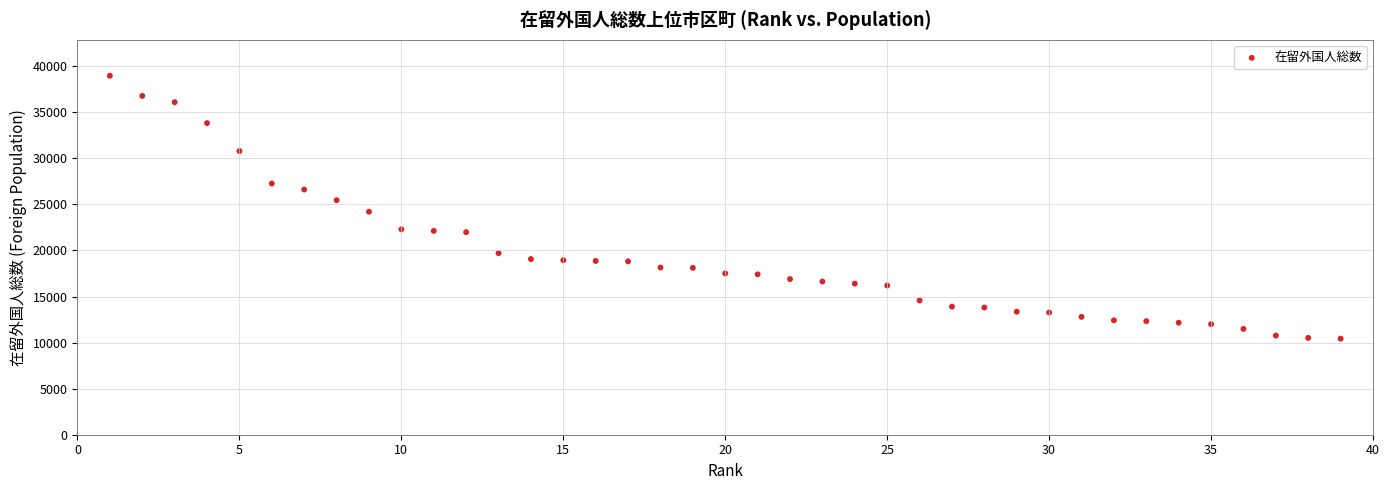

What is the range of Y values (max minus min)?

28532